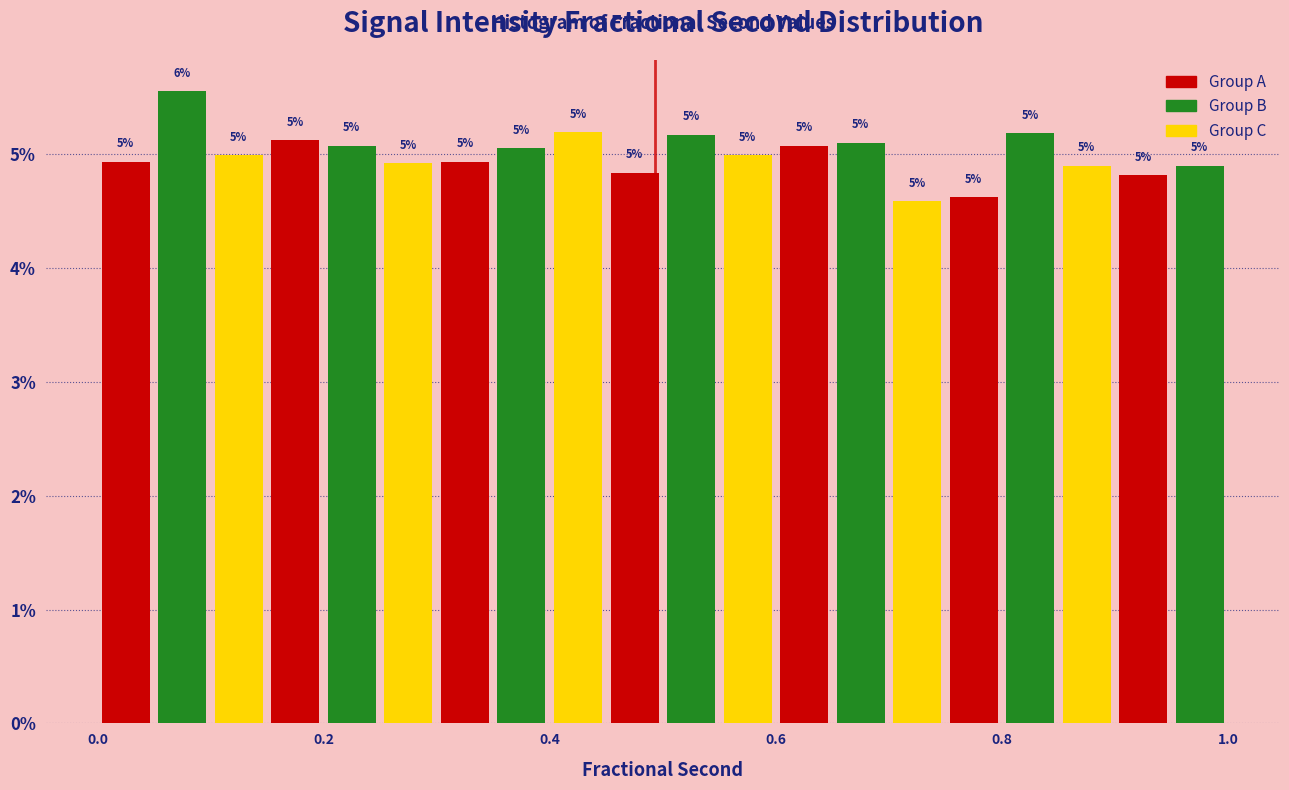

Around what value on the x-axis is the tallest bar? Give the approximate position of its centre, as read against the axis.

0.08